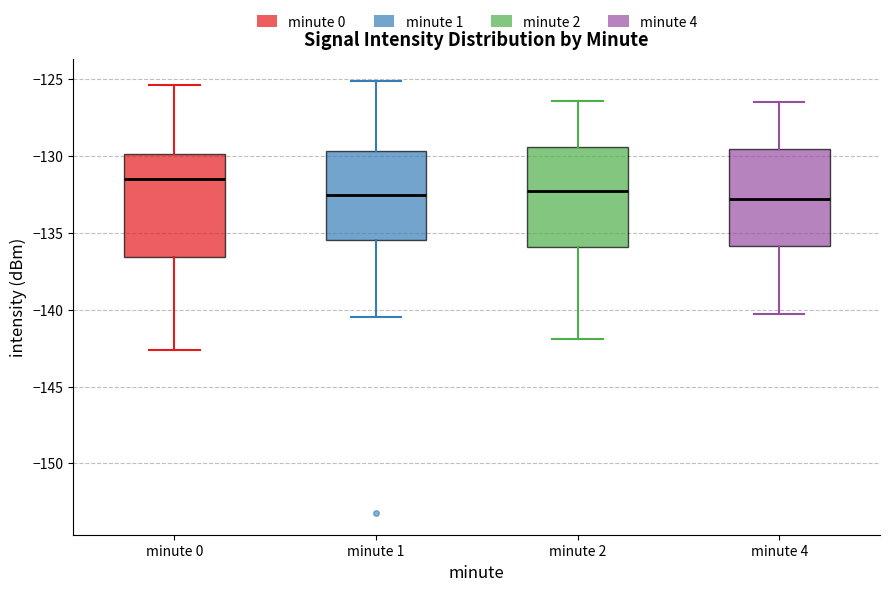

Reading left to right, transcribe this box plot: for each box, give where its median line is, the range the box spans, and where its two whiskers end, as read against the y-axis. The values are not printed on the chart, so give them approximately, as read against the axis.

minute 0: median -131.5, box -136.5 to -130.0, whiskers -142.5 to -125.5
minute 1: median -132.5, box -135.5 to -129.5, whiskers -140.5 to -125.0
minute 2: median -132.5, box -136.0 to -129.5, whiskers -142.0 to -126.5
minute 4: median -133.0, box -136.0 to -129.5, whiskers -140.5 to -126.5